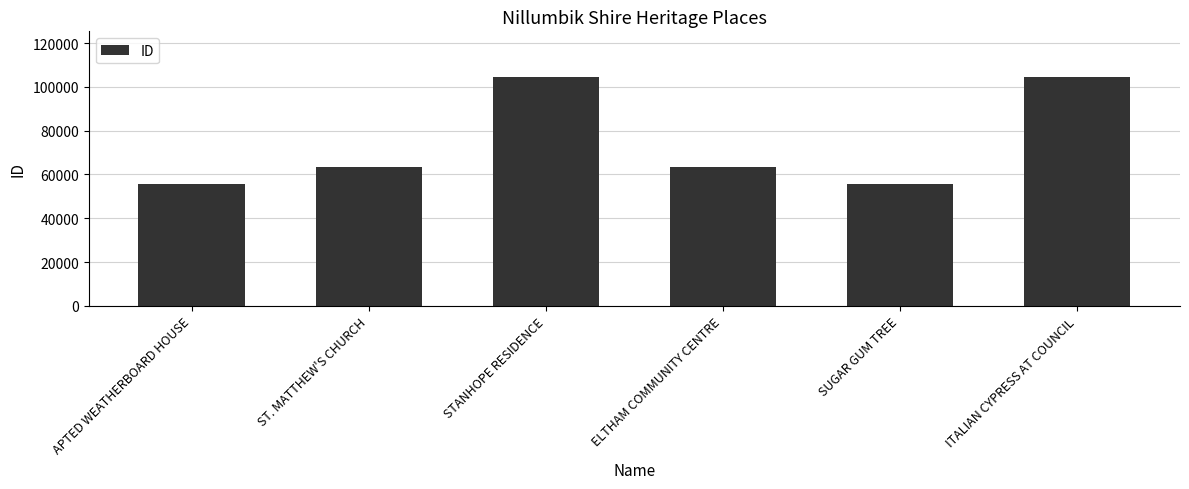

Are the bars horizontal?

No